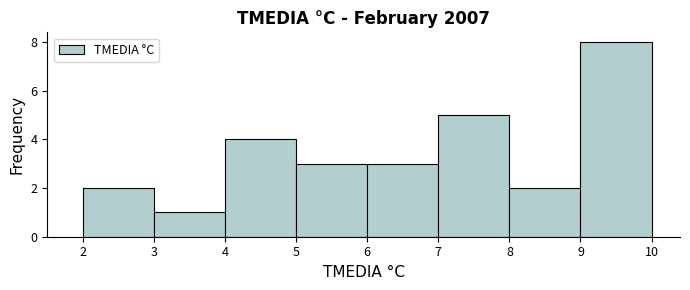

Over which range of the x-axis is the bar tallest?

9 to 10